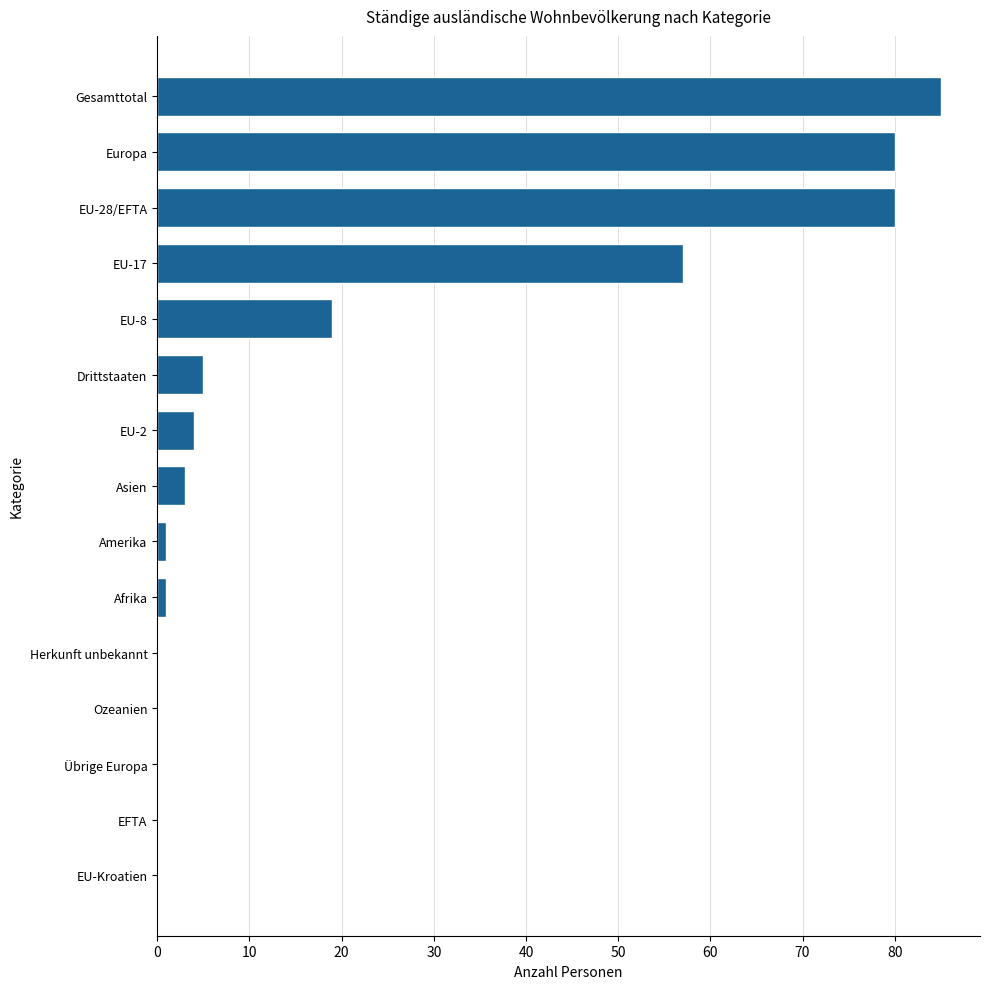

Count the number of categories in the chart.

15